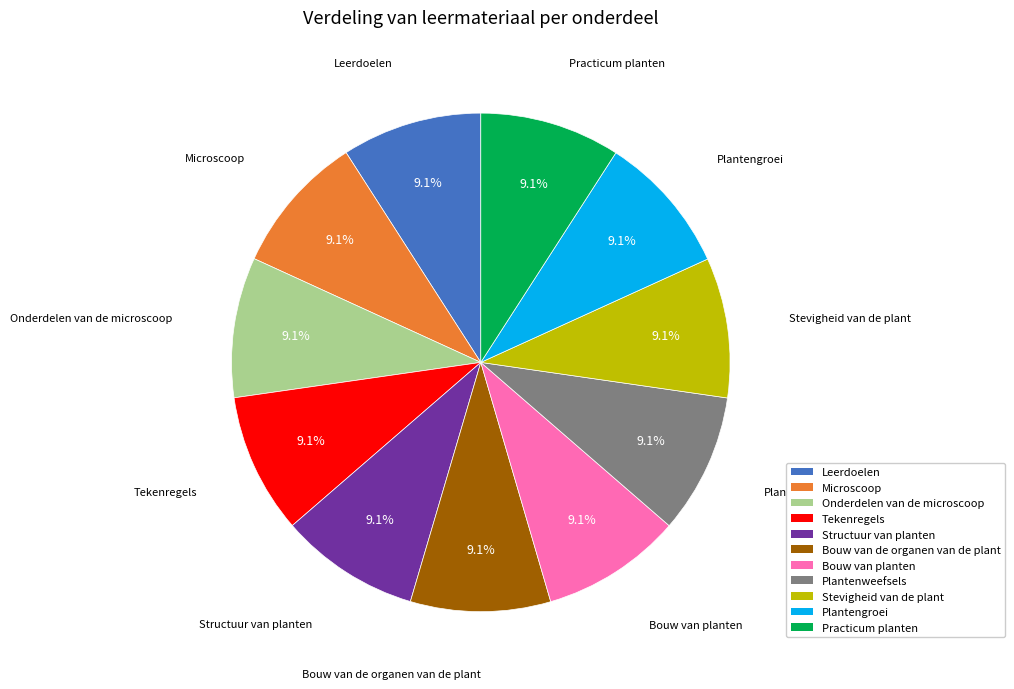

How many segments does this pie chart have?

11